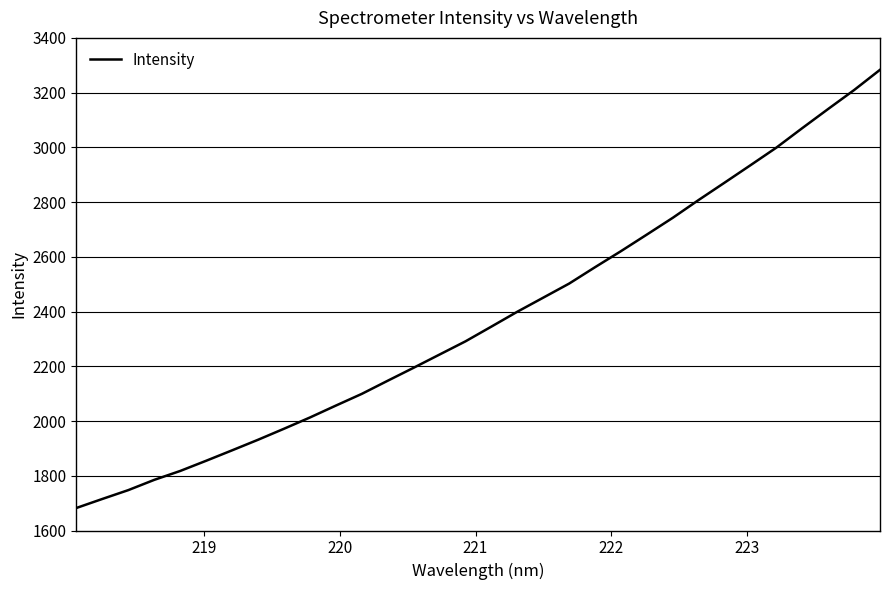

What is the minimum value shown in the chart?

1682.3